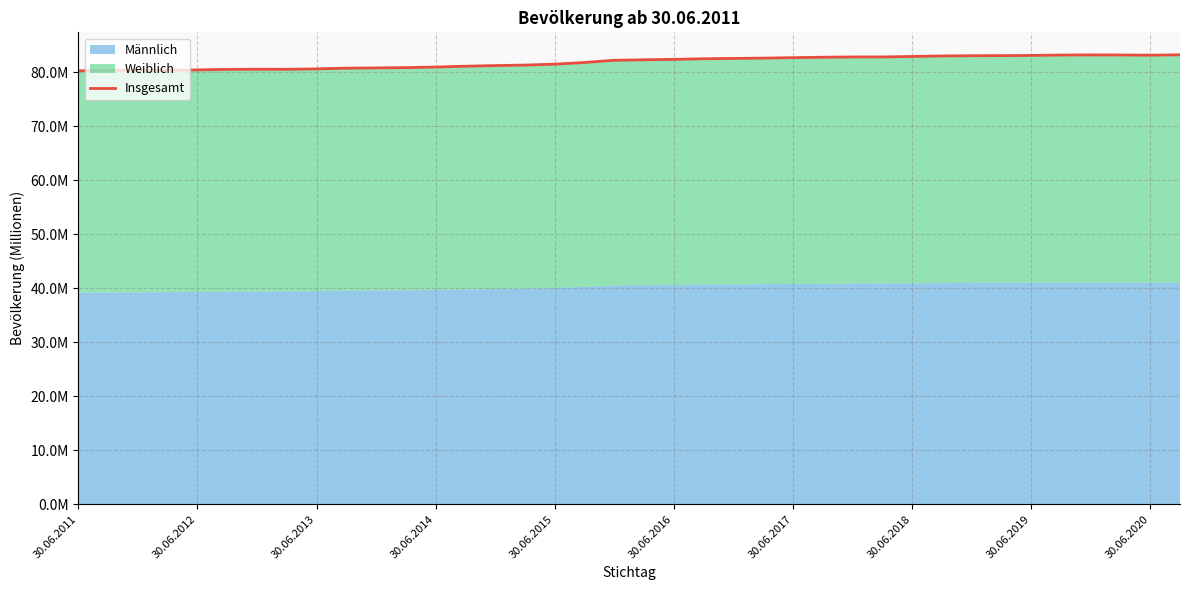

What is the maximum value shown in the chart?

83.2